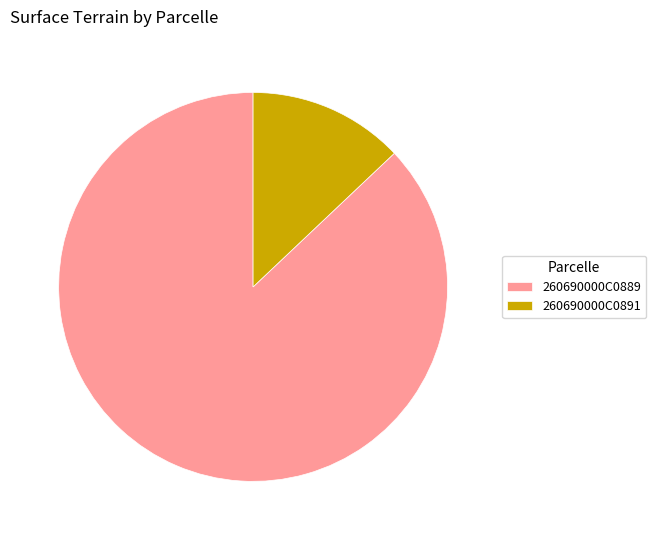

How many slices are in this pie chart?

2